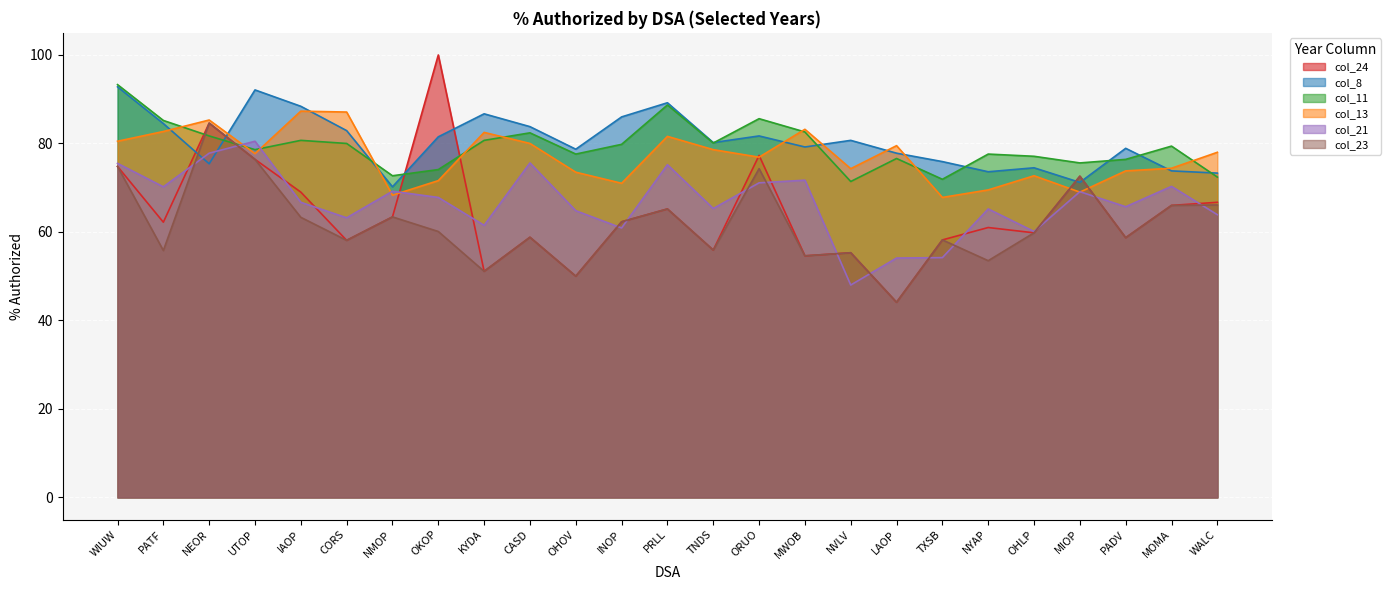

What position from the left is MIOP?

22